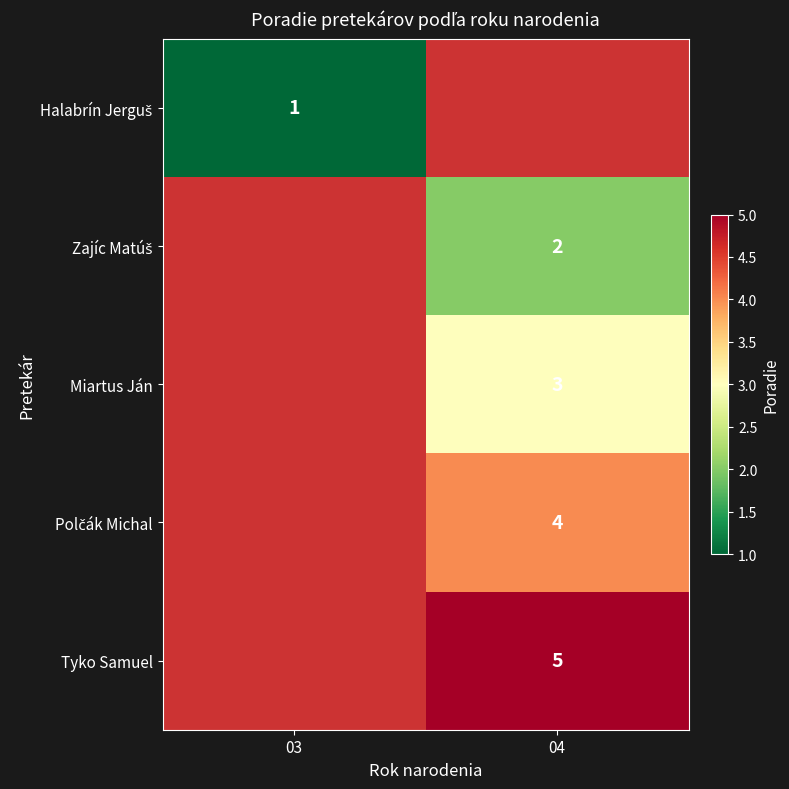

What is the difference between the maximum and minimum values in the Zajíc Matúš series?

2